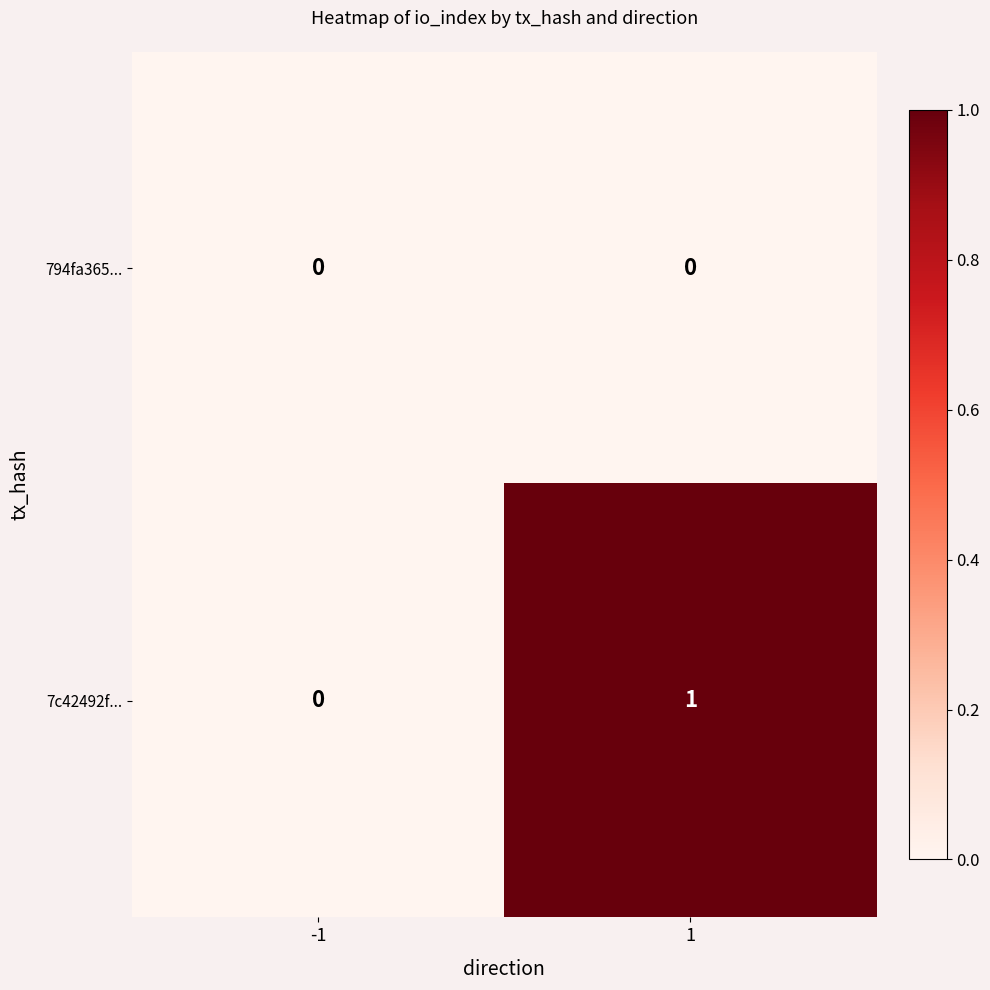

What is the total value across all series at 1?

1